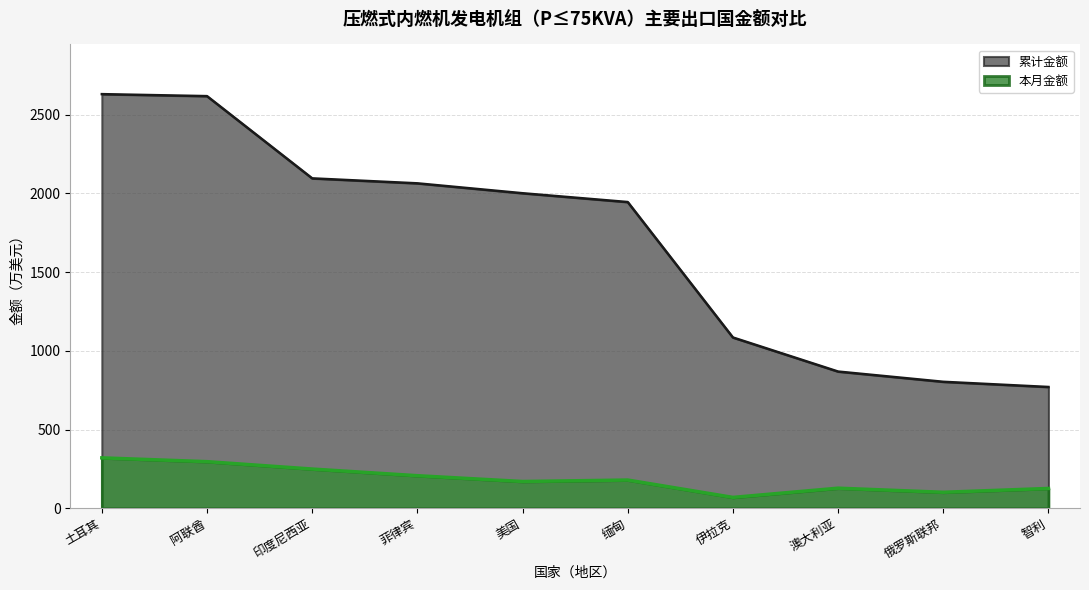

Rank the series by their maximum value, from highest to lowest.

累计金额, 本月金额